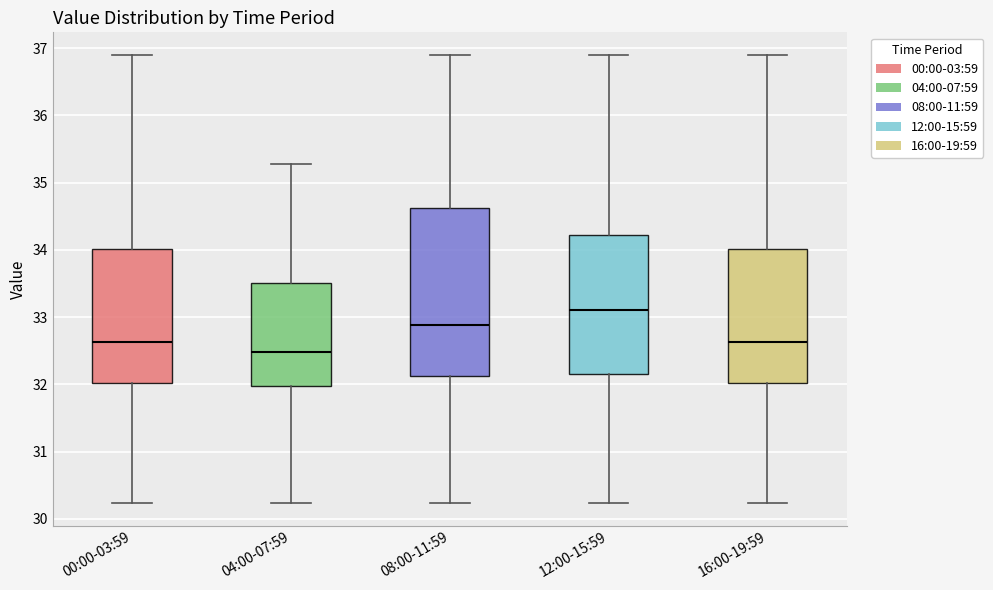

Where does the upper whisker of the box for 08:00-11:59 end on the y-axis? The values are not printed on the chart, so give them approximately, as read against the axis.

36.9